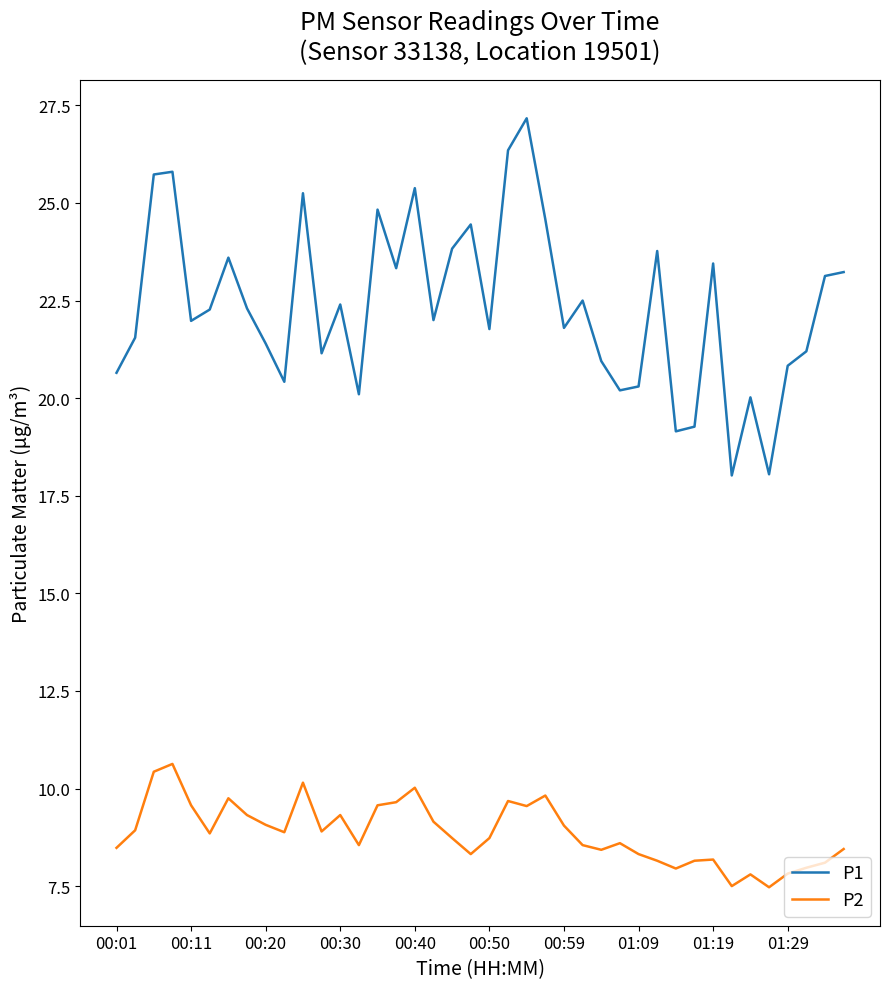

Does the chart display data point markers on the line(s)?

No